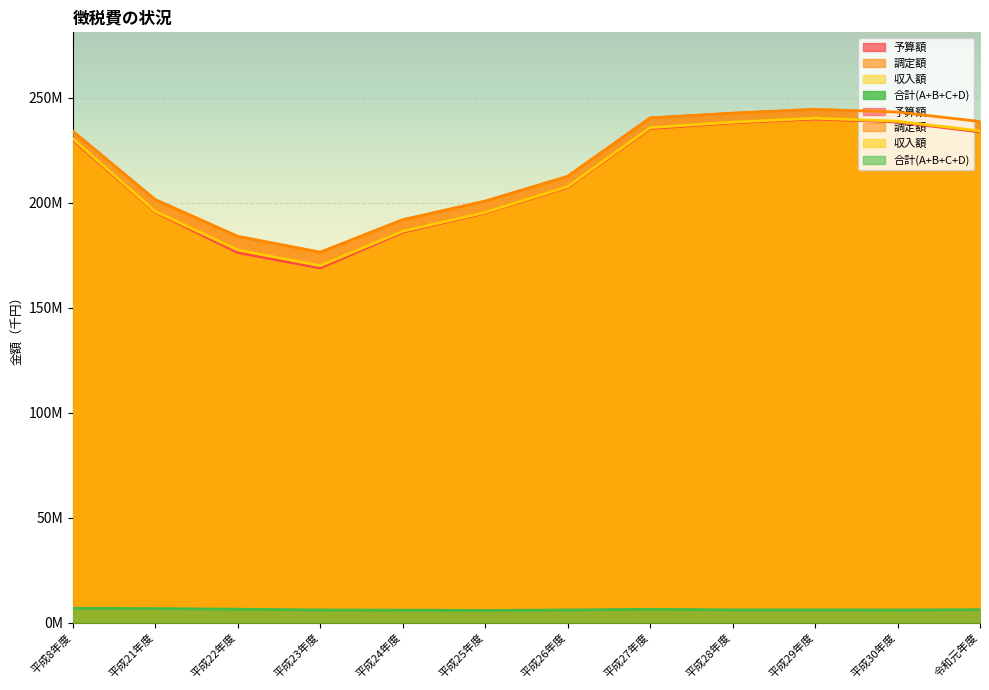

The 収入額 series shows 115.3 at 平成21年度. True or false?

False